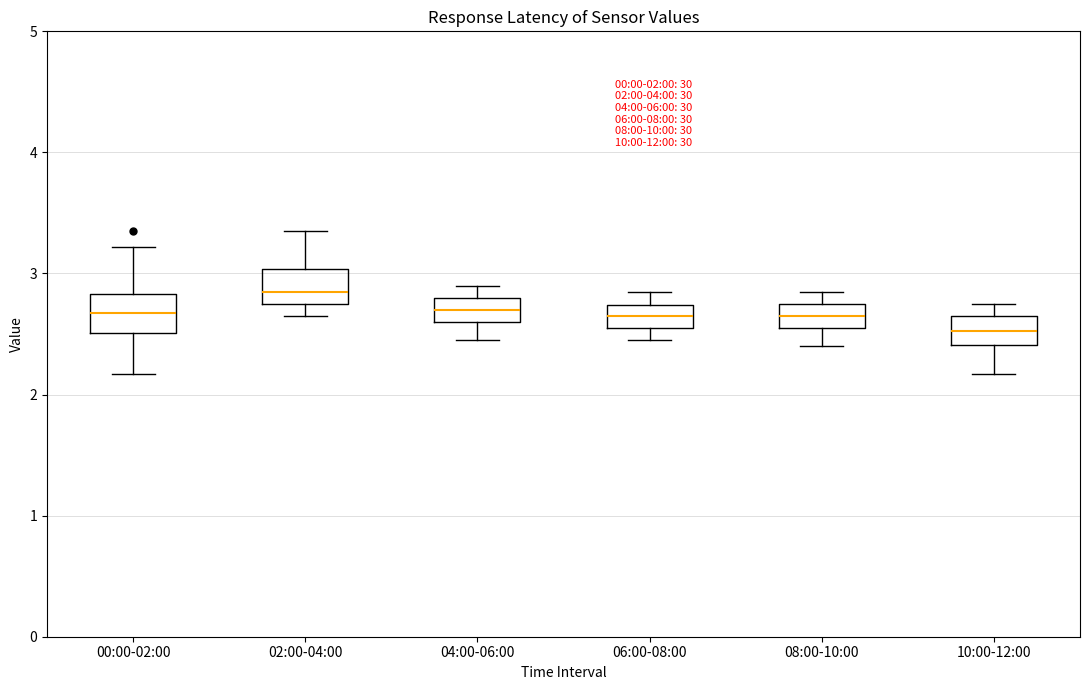

Which box's median line is the lowest?

10:00-12:00